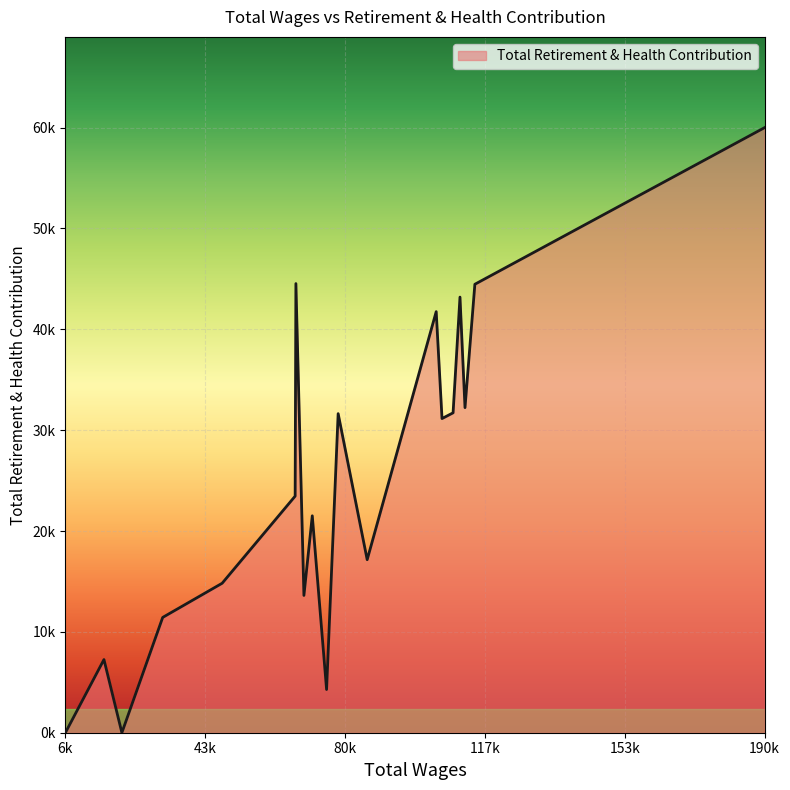

Where is the data nearest to the value 30310?

105779.0